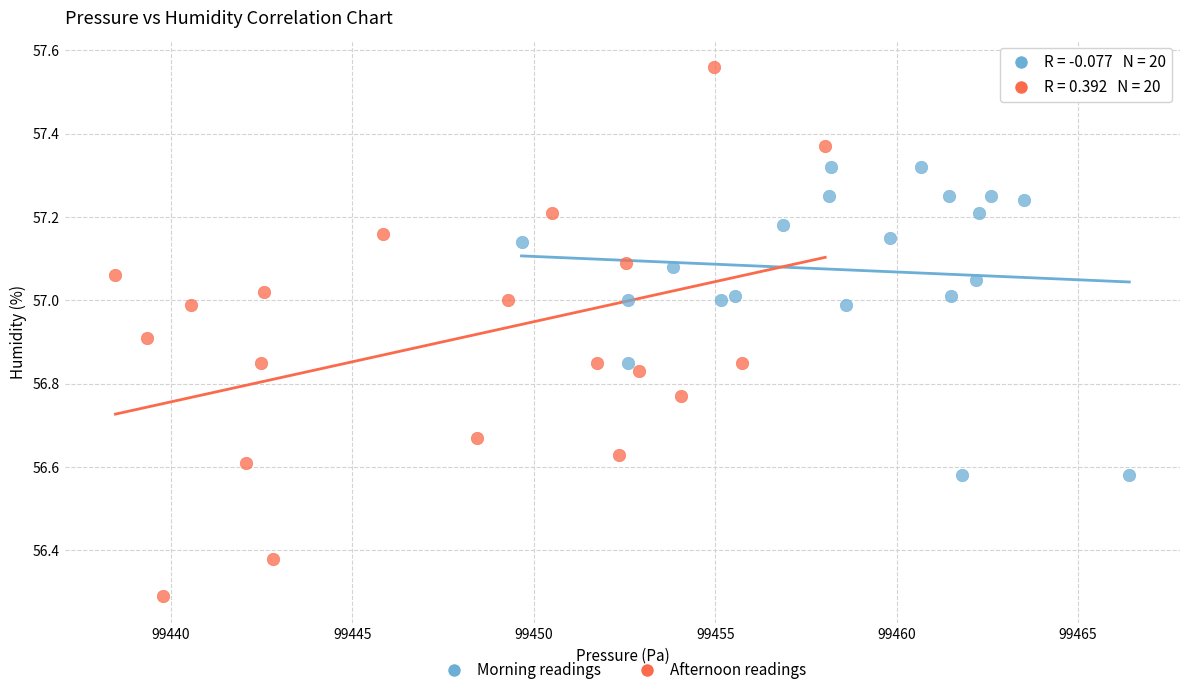

Which series reaches the minimum Y coordinate?

Afternoon readings